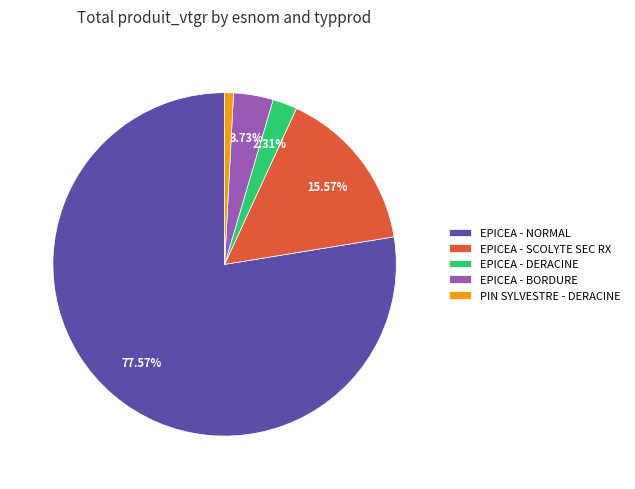

Is EPICEA - BORDURE the majority of the pie?

No